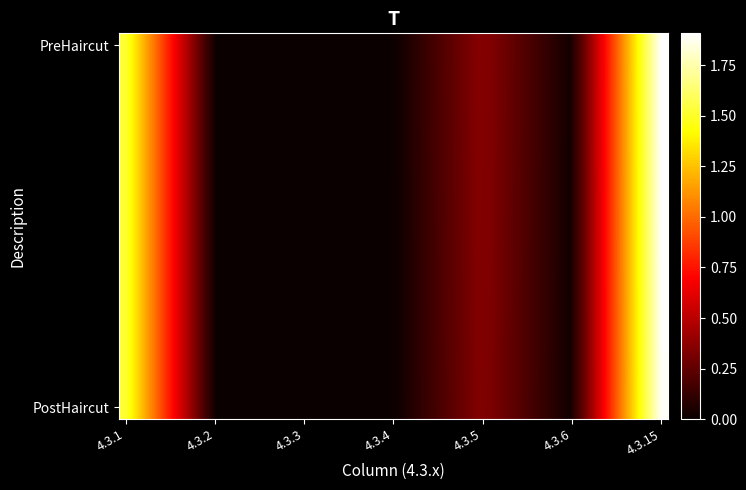

Reading right to left, extract all data points from this chart.

PostHaircut: 18905752433	181836571	3549033852	6882010	0	0	15168000000
PreHaircut: 19081873490	194718105	3712273375	6882010	0	0	15168000000